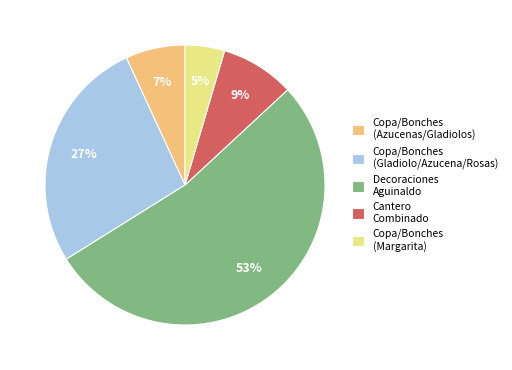

True or false: Copa/Bonches (Azucenas/Gladiolos) accounts for 7% of the total.

True